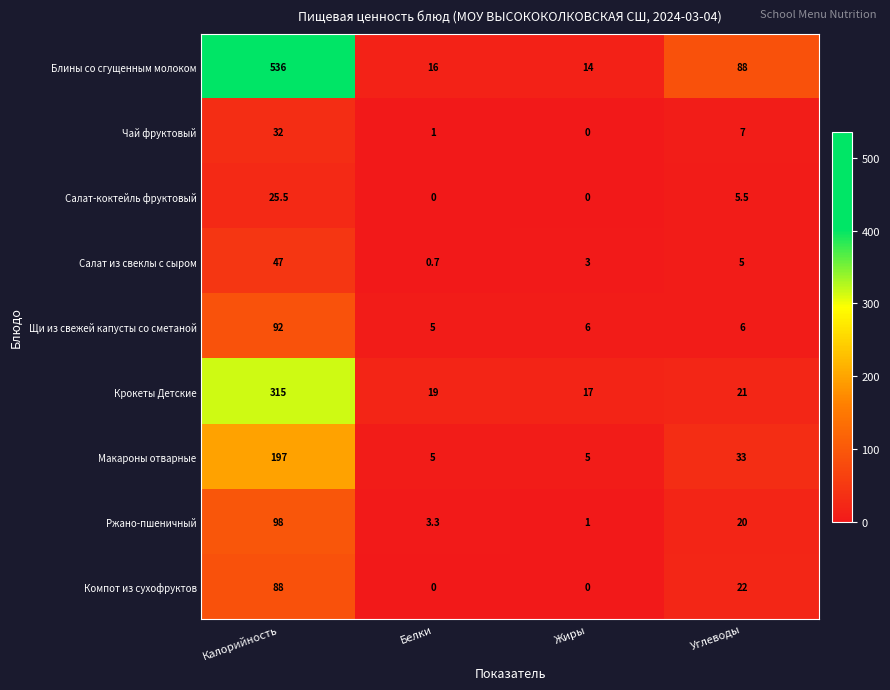

What is the spread (max minus min) of values at Калорийность?

510.5